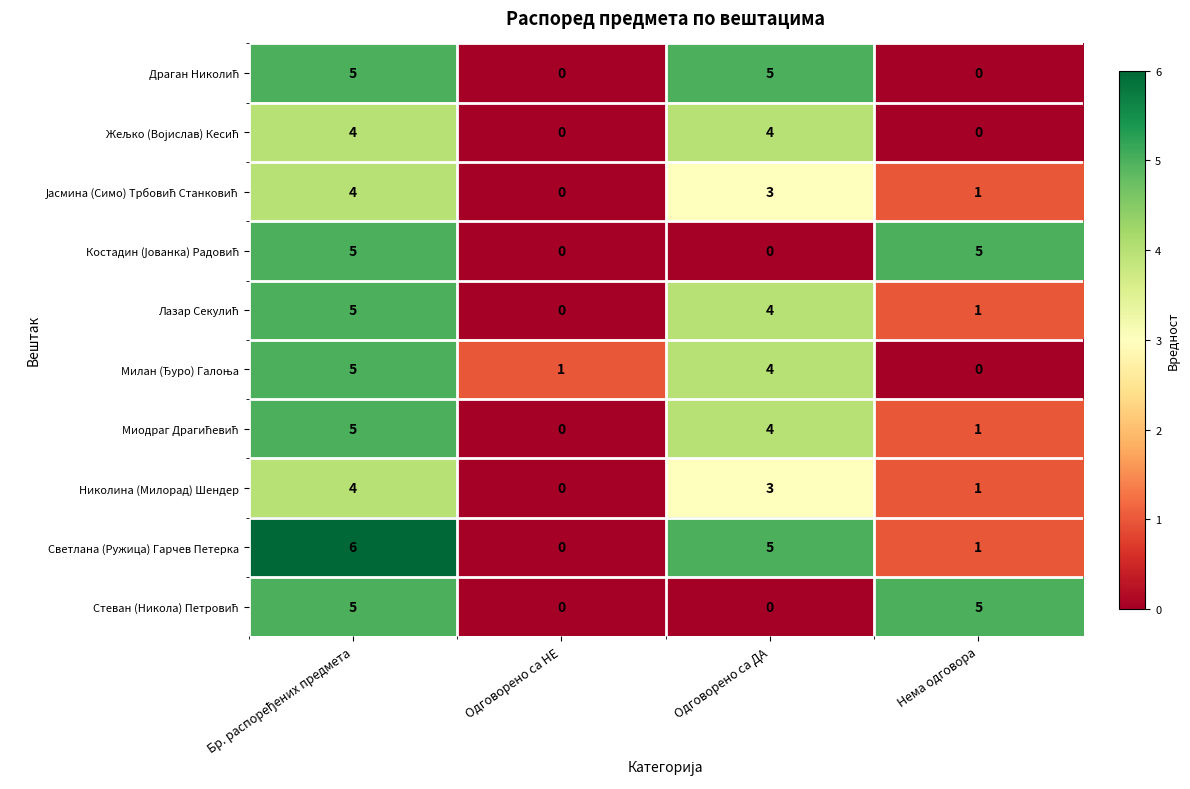

Count the number of categories in the chart.

4